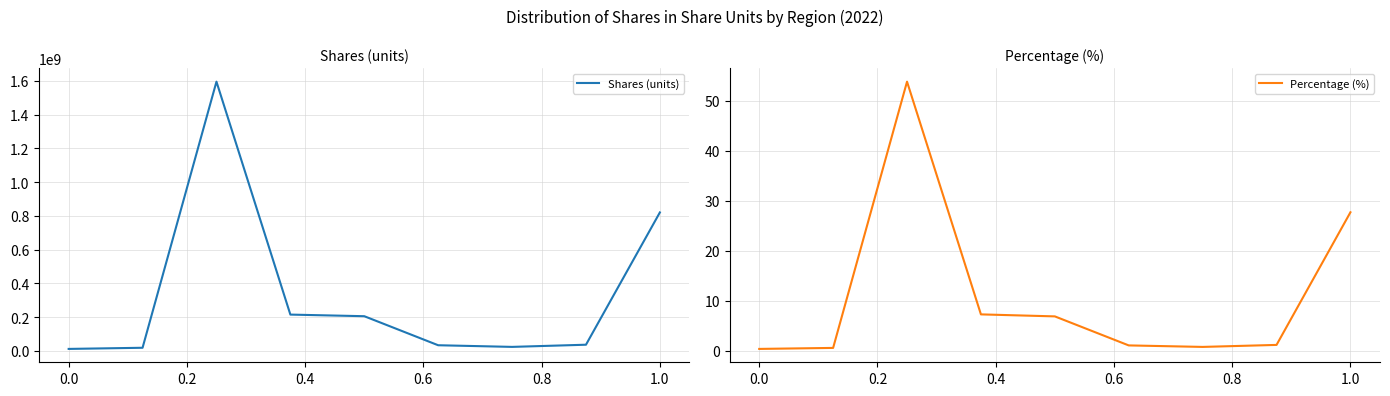

What is the maximum value for Shares (units)?

1595987988